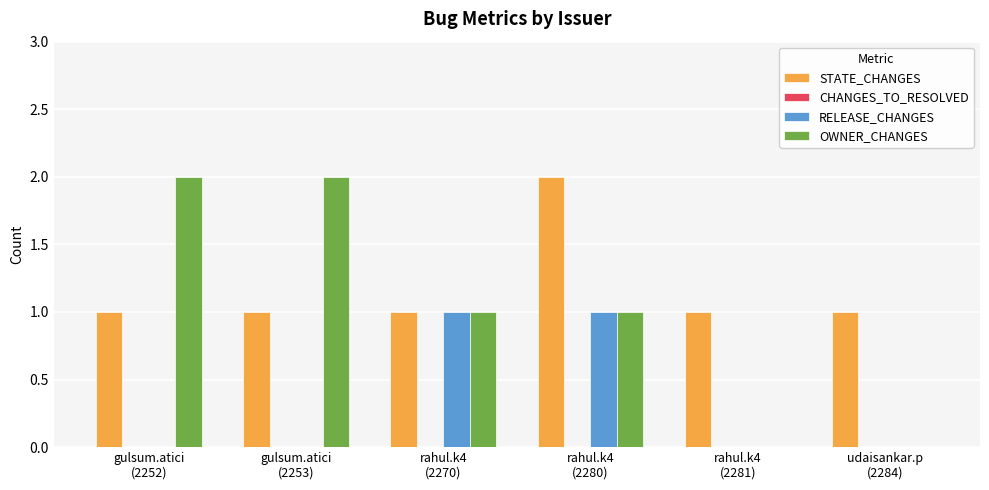

What is the average value of the STATE_CHANGES series?

1